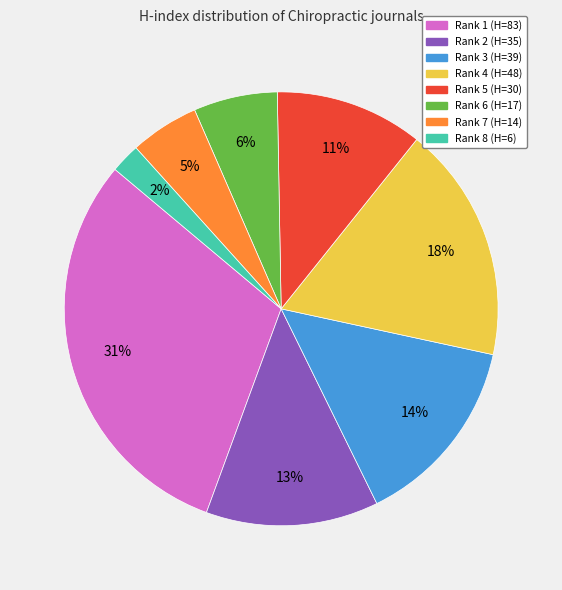

Is there any slice that represents more than half of the pie?

No